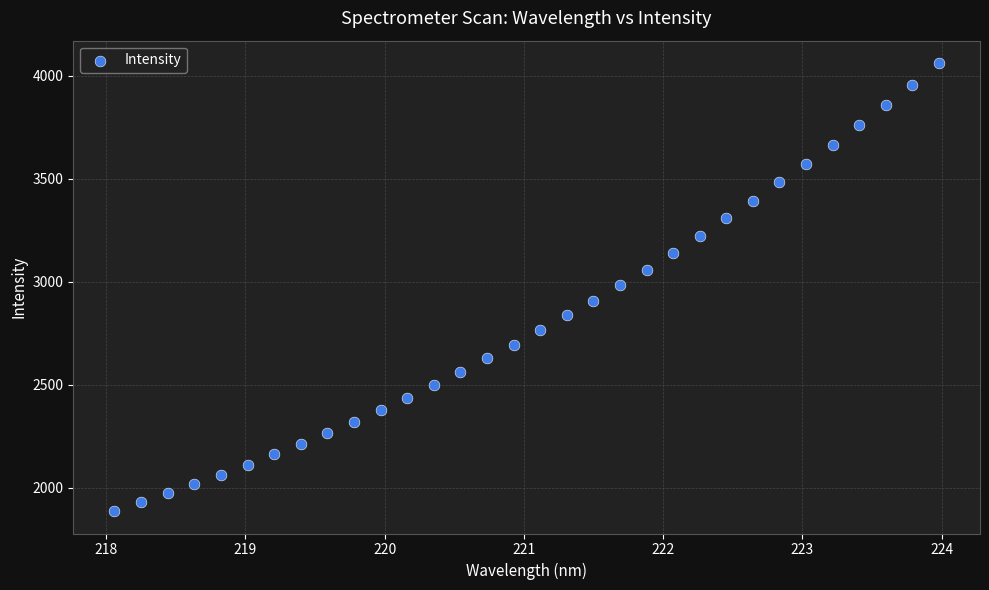

What is the range of Y values (max minus min)?

2173.2